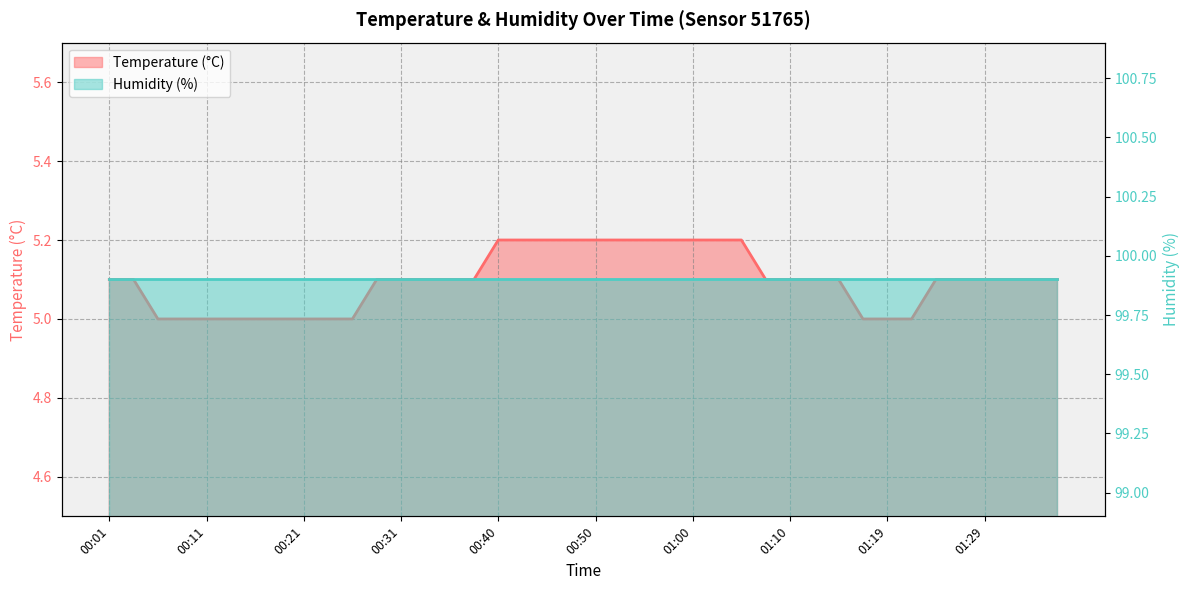

Is it true that Humidity (%) equals 168.0 at 15?

False